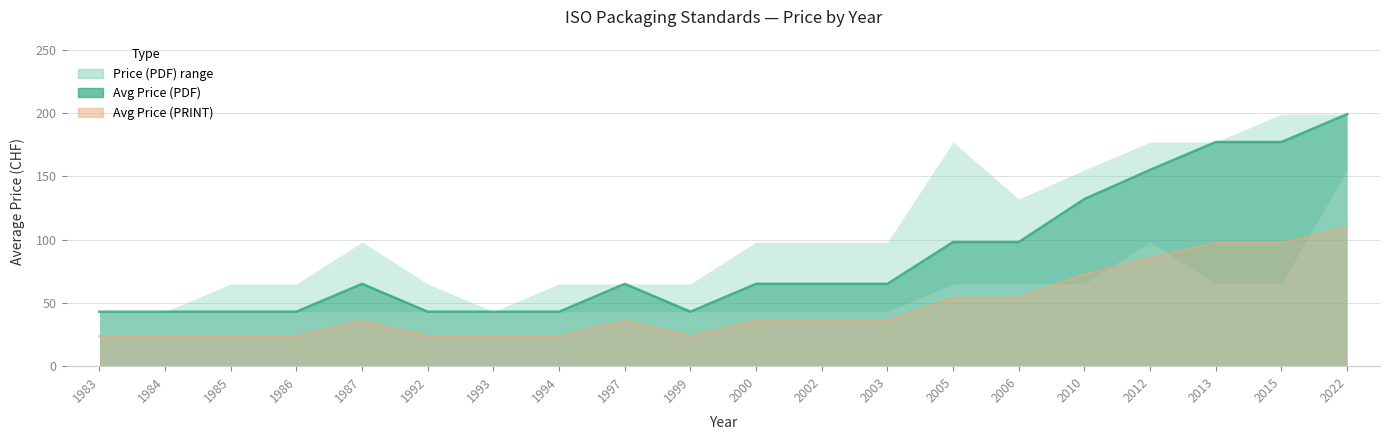

What is the difference between the maximum and minimum values in the Avg Price (PDF) series?

156.0